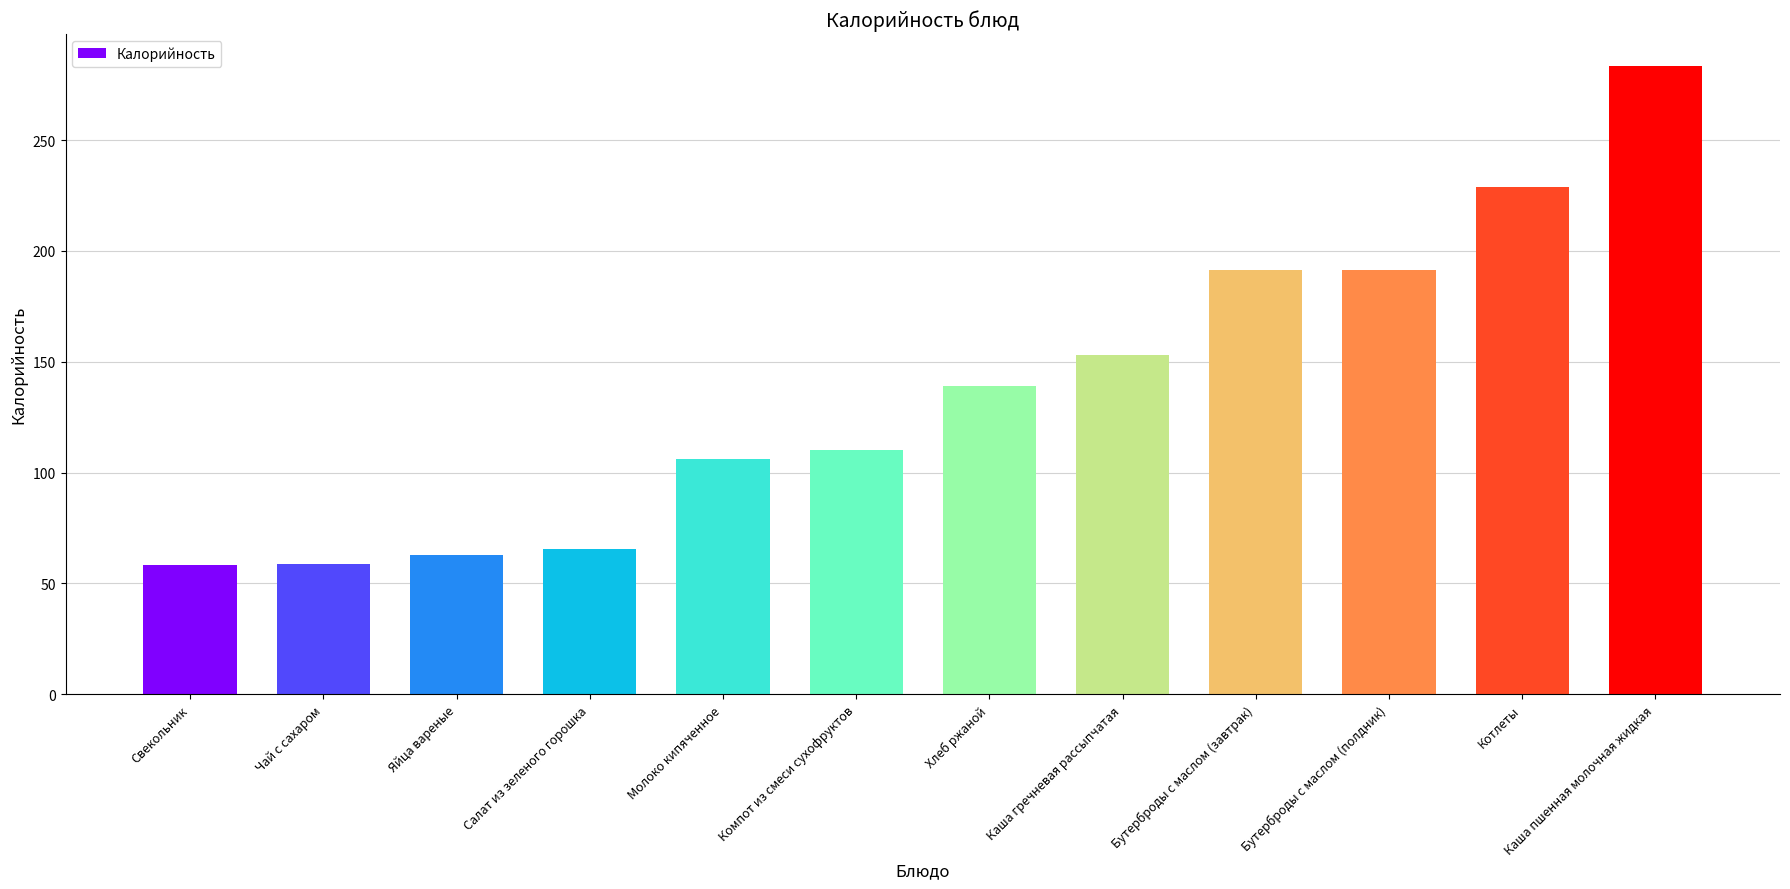

Where is the data nearest to the value 170?

Каша гречневая рассыпчатая